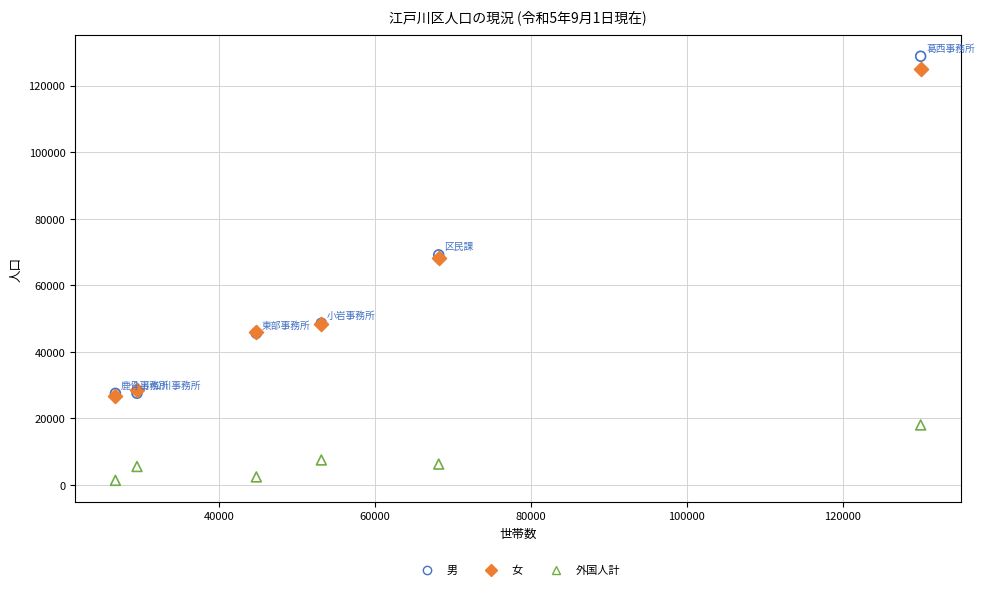

Which series has the widest spread of Y values?

男